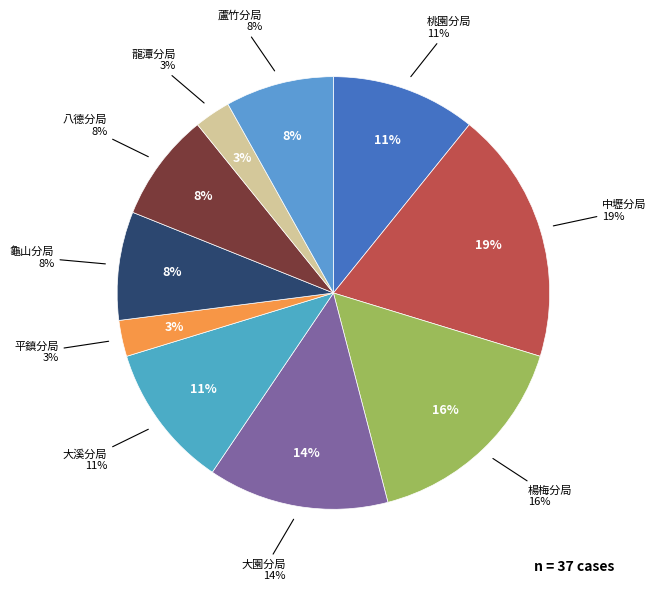

What portion of the pie excludes 大園分局?

86.5%